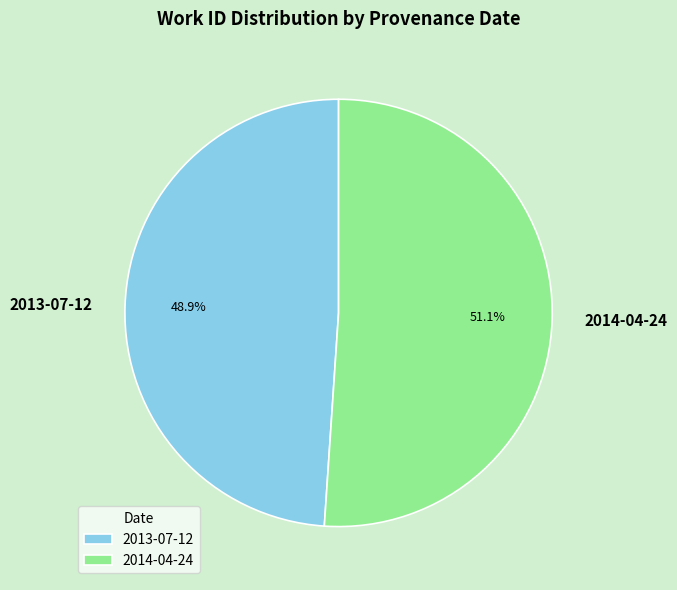

What portion of the pie excludes 2014-04-24?

48.9%